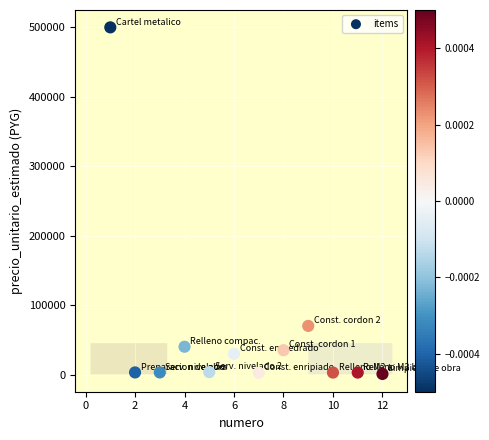

What is the average X value?

6